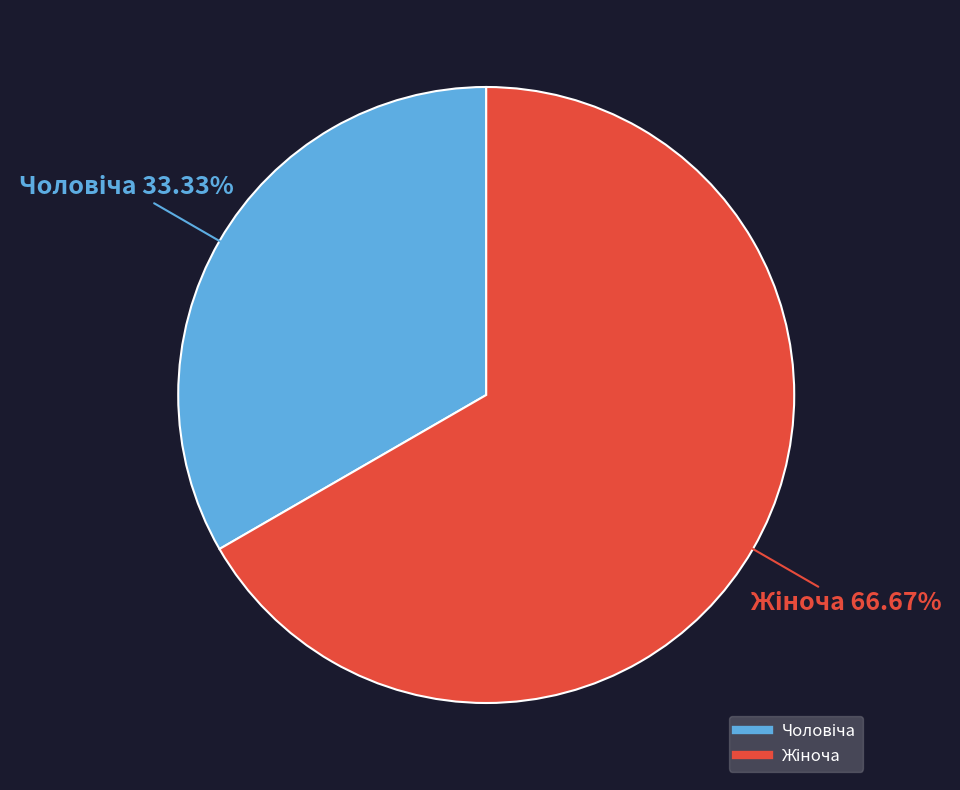

Is there a majority slice in this chart?

Yes